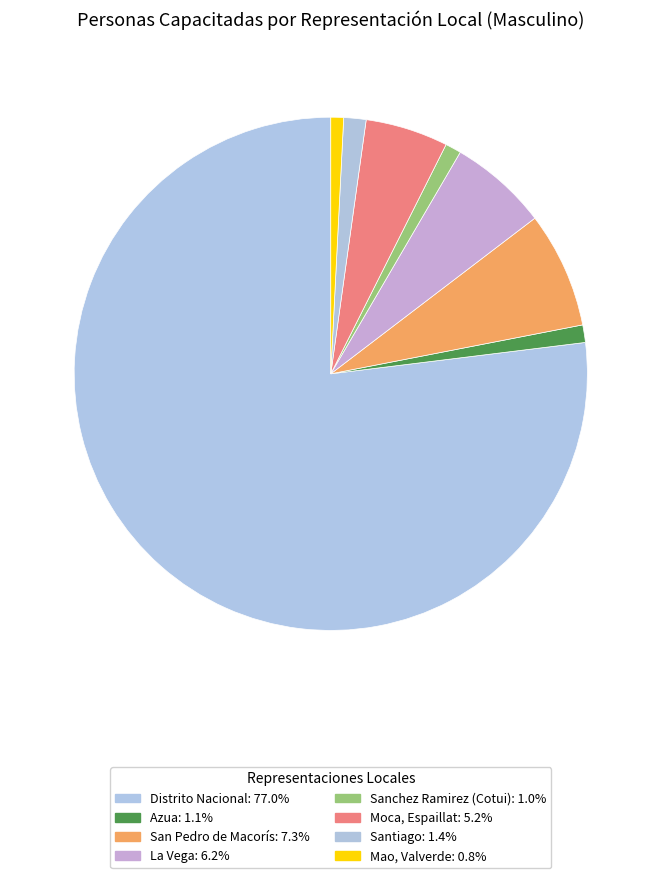

Count the number of slices in the pie.

8